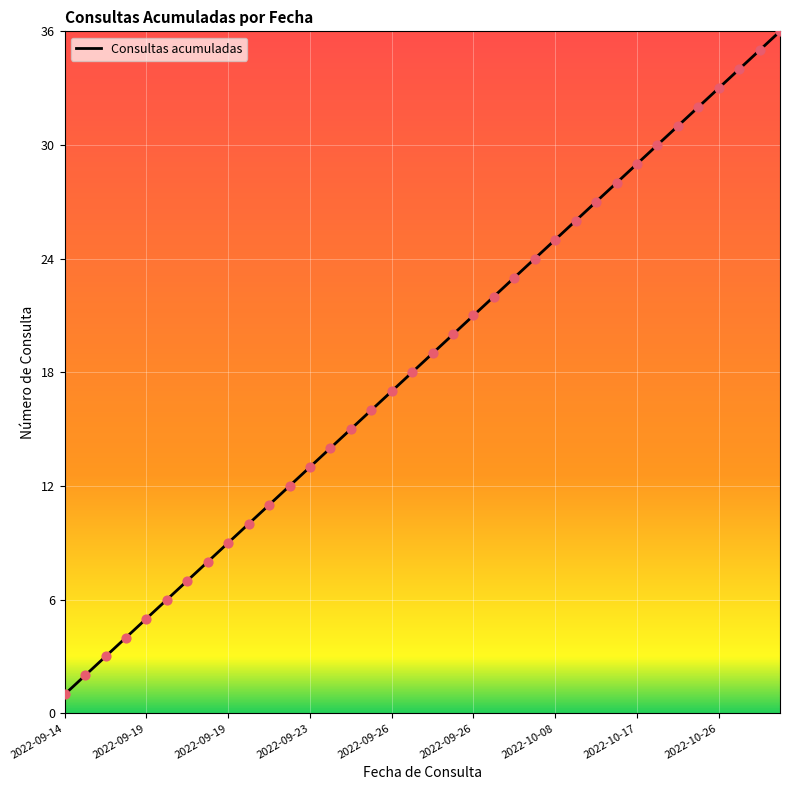

What is the difference between the maximum and minimum values?

35